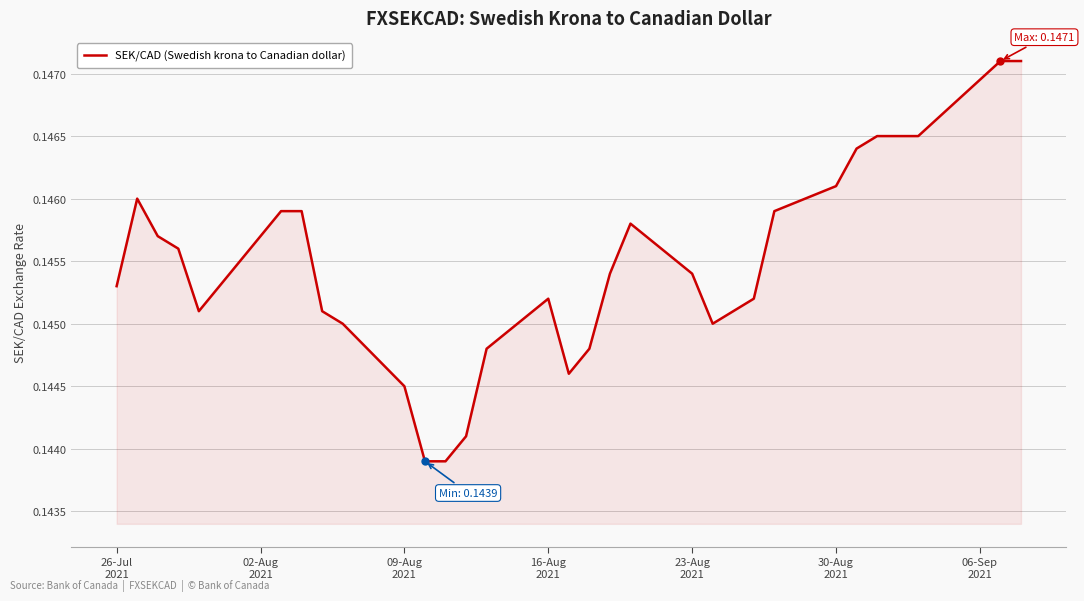

How many lines are shown in the chart?

1